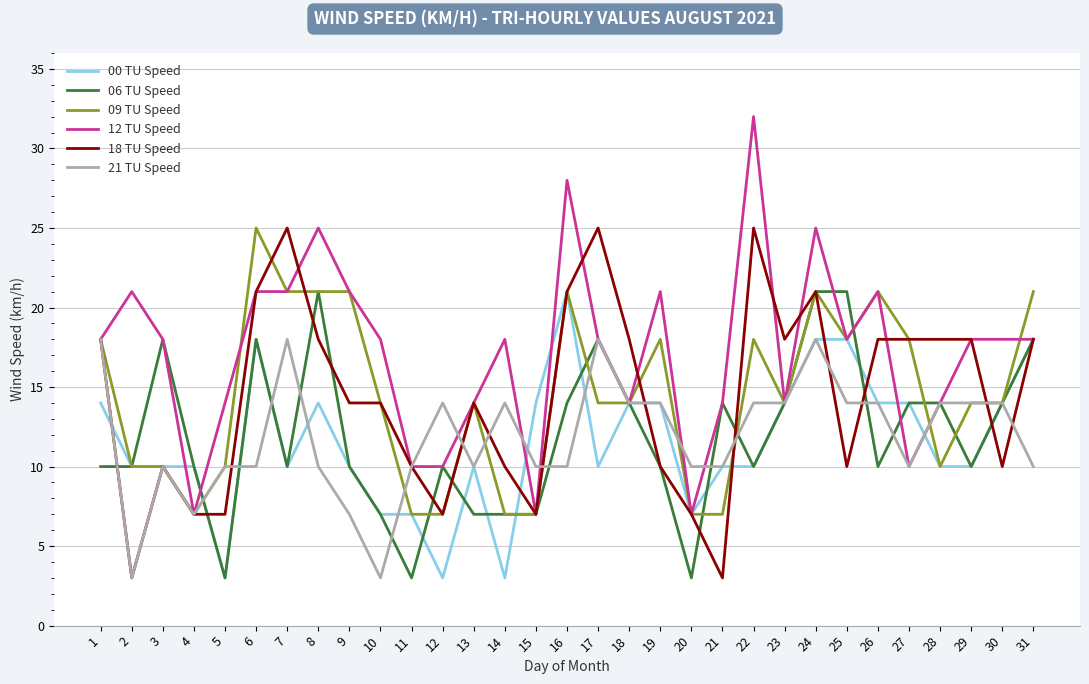

Is the value of 18 TU Speed at 19 greater than the value of 21 TU Speed at 23?

No